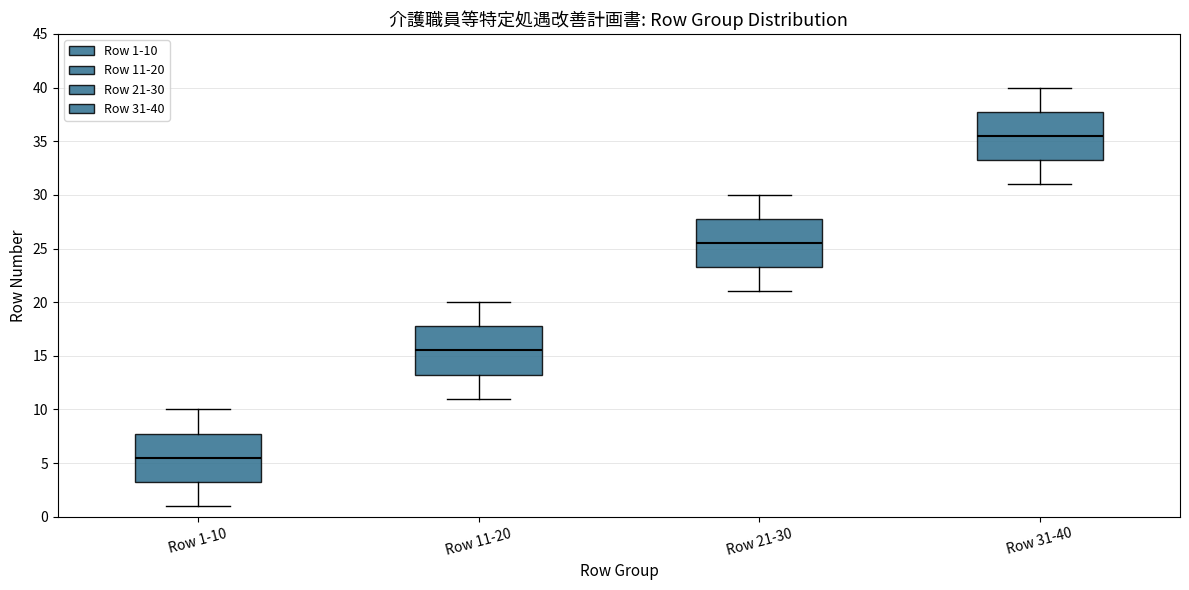

Reading left to right, transcribe this box plot: for each box, give where its median line is, the range the box spans, and where its two whiskers end, as read against the y-axis. The values are not printed on the chart, so give them approximately, as read against the axis.

Row 1-10: median 5.5, box 3.5 to 8.0, whiskers 1.0 to 10.0
Row 11-20: median 15.5, box 13.5 to 18.0, whiskers 11.0 to 20.0
Row 21-30: median 25.5, box 23.5 to 28.0, whiskers 21.0 to 30.0
Row 31-40: median 35.5, box 33.5 to 38.0, whiskers 31.0 to 40.0